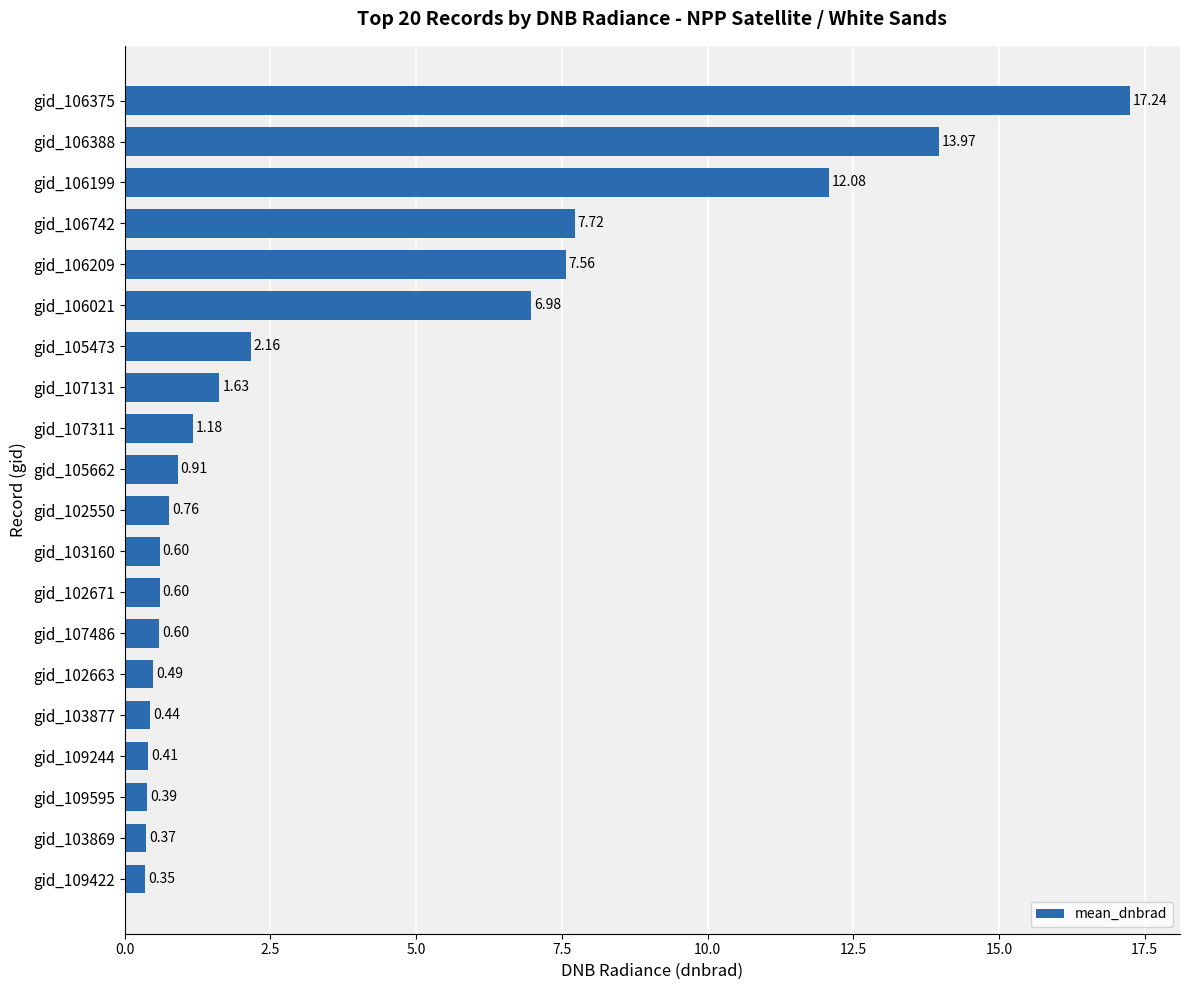

What is the maximum value shown in the chart?

17.2